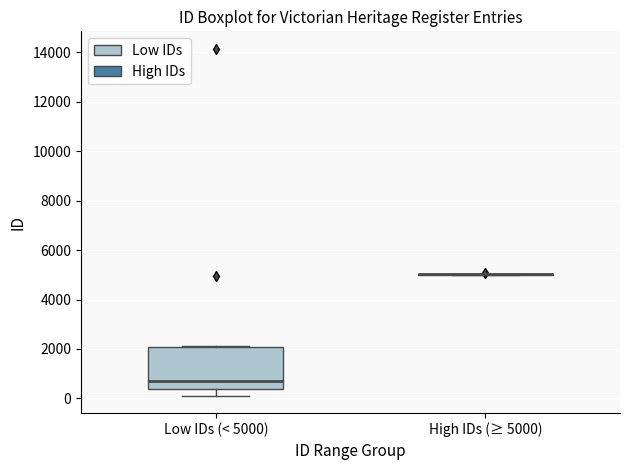

Reading left to right, read every box against the y-axis: the position of its median line, the range the box covers, and the ends of its whiskers. The values are not printed on the chart, so give them approximately, as read against the axis.

Low IDs (< 5000): median 600, box 400 to 2000, whiskers 200 to 2200
High IDs (≥ 5000): box collapsed to a line at 5000, whiskers 5000 to 5000